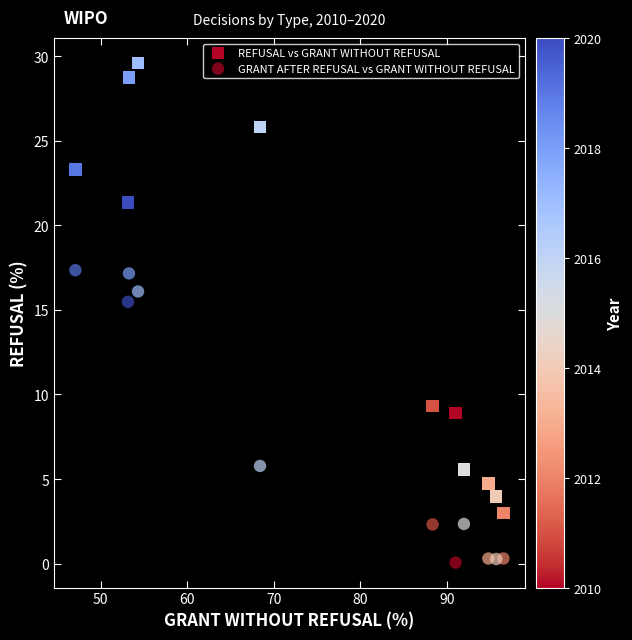

Count the number of points in this scatter plot.

22